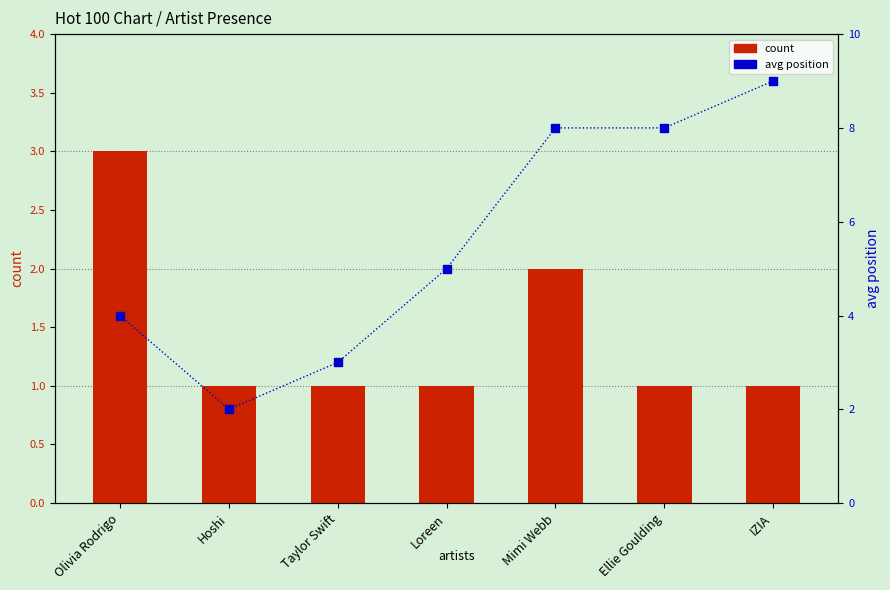

Which series has the largest total across all categories?

avg position